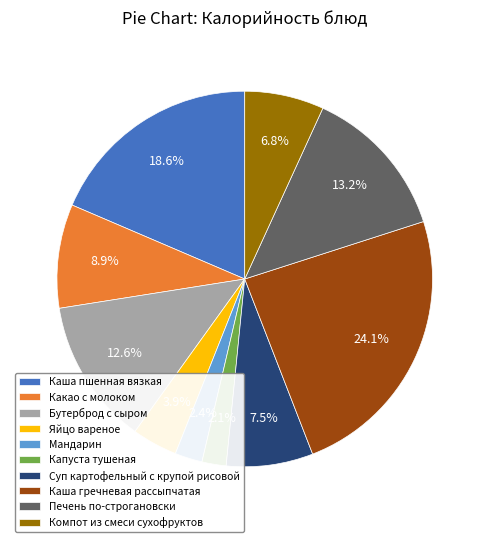

To the nearest percent, what is the difference between the largest and smallest slice percentages?

22%